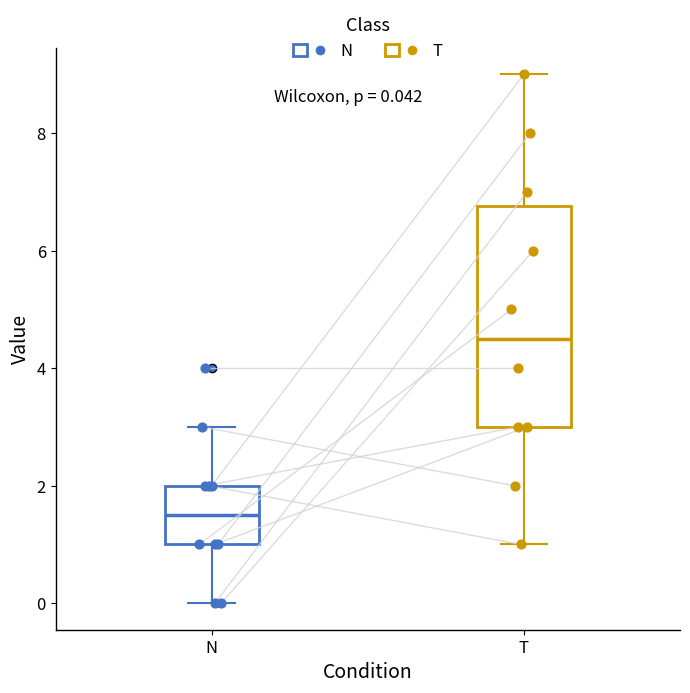

Which box's median line is the lowest?

N